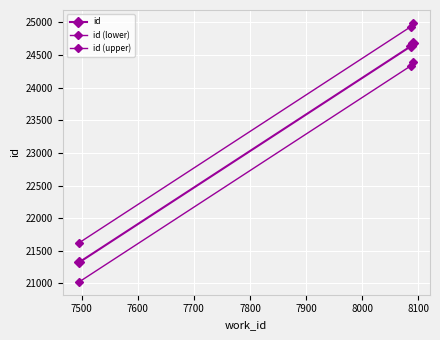

How many distinct data groups are displayed?

3